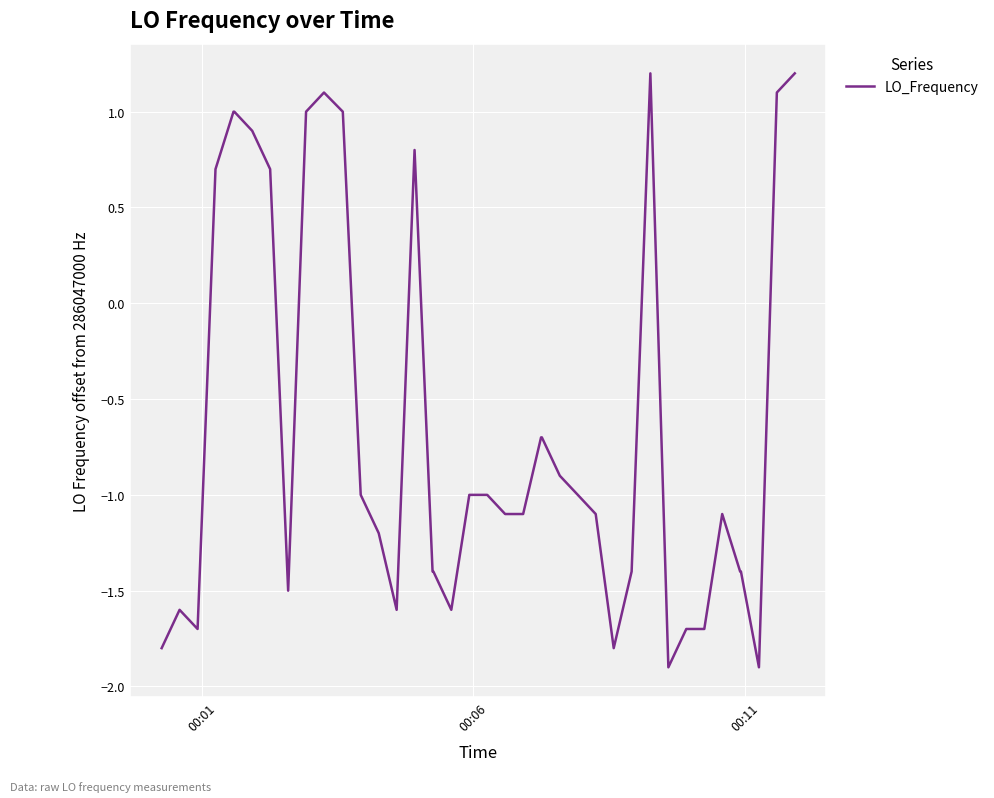

What is the smallest value displayed?

-1.9